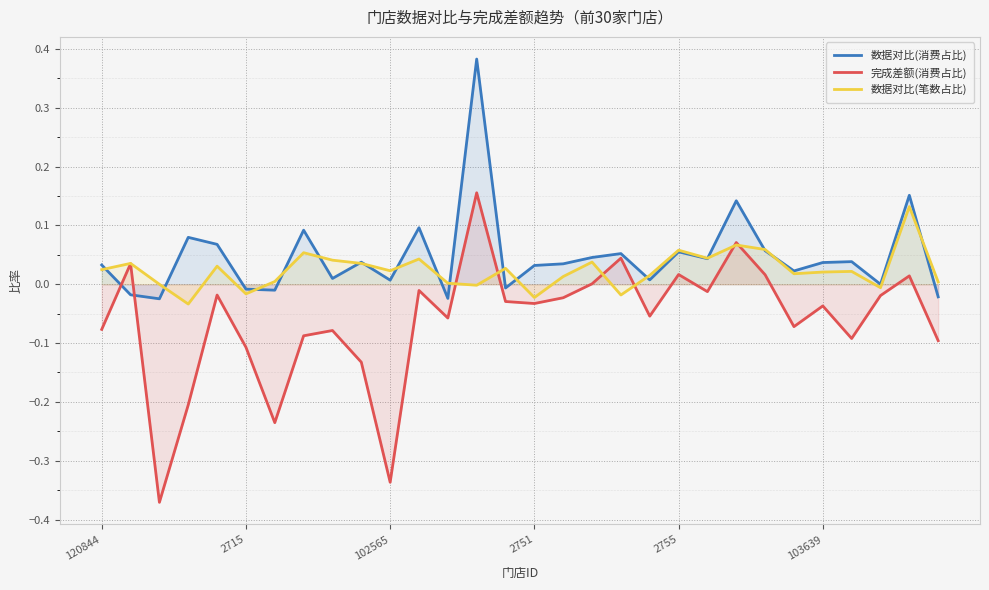

True or false: 完成差额(消费占比) has a value of -0.0 at 2715.

False